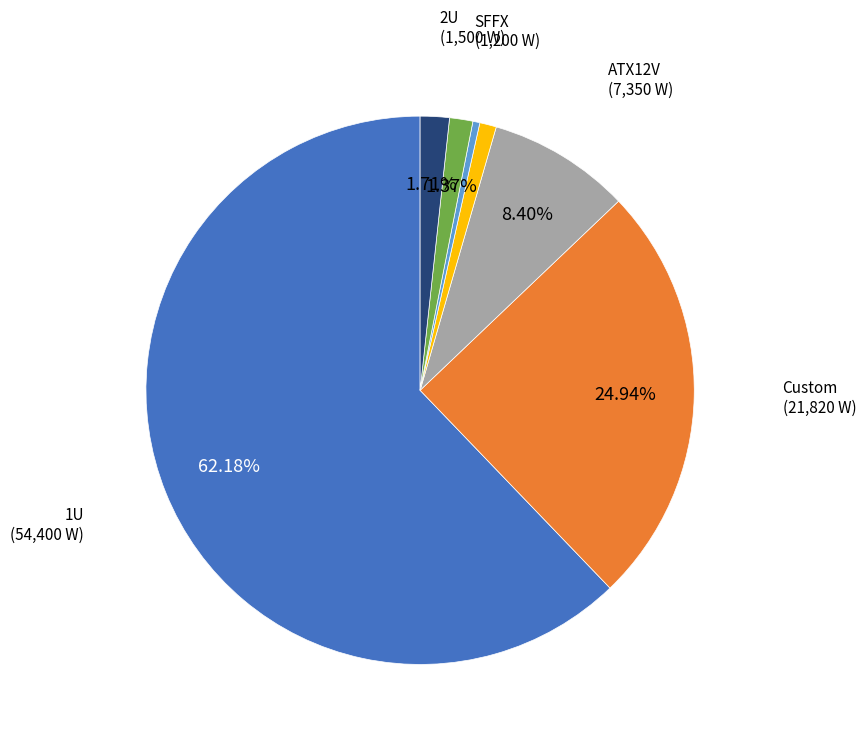

Is there any slice that represents more than half of the pie?

Yes